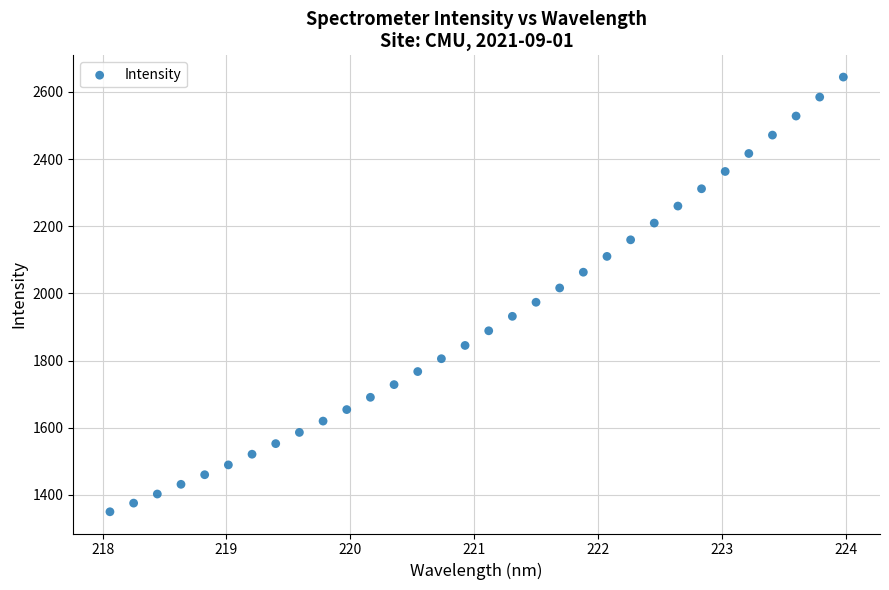

What is the range of Y values (max minus min)?

1294.1